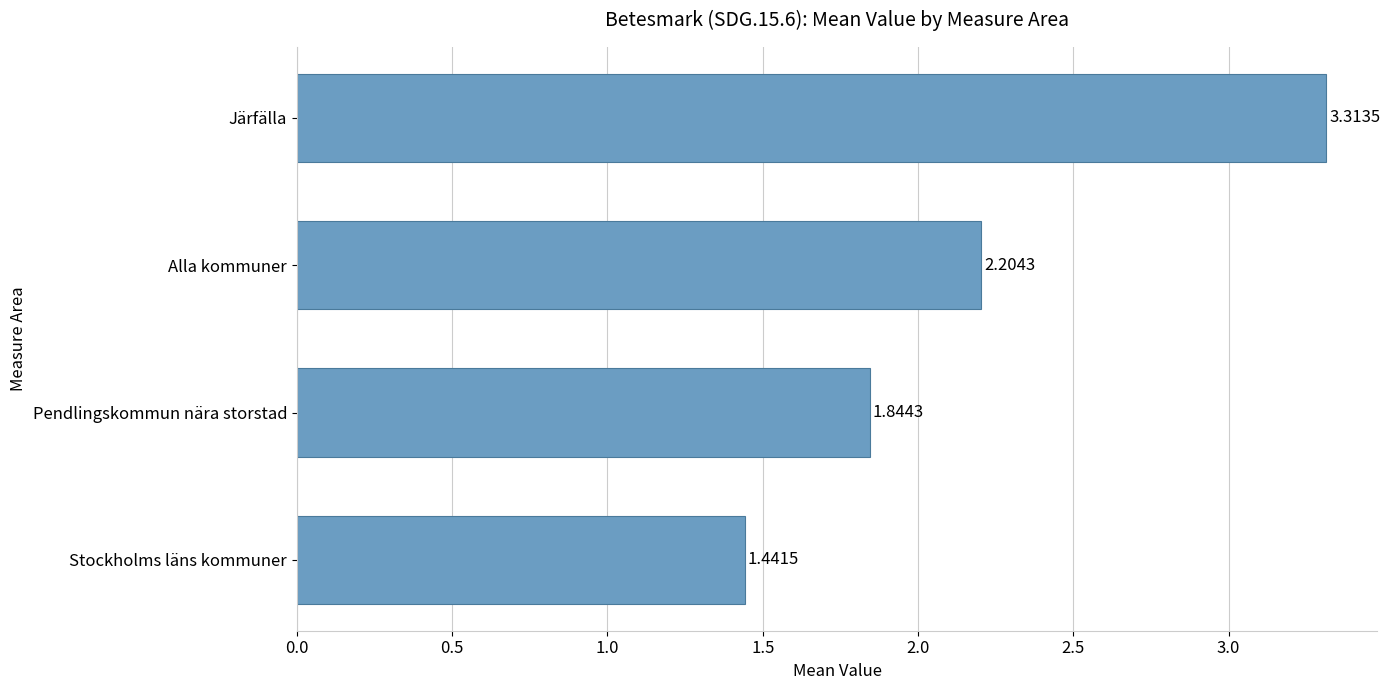

How many bars are there in total?

4